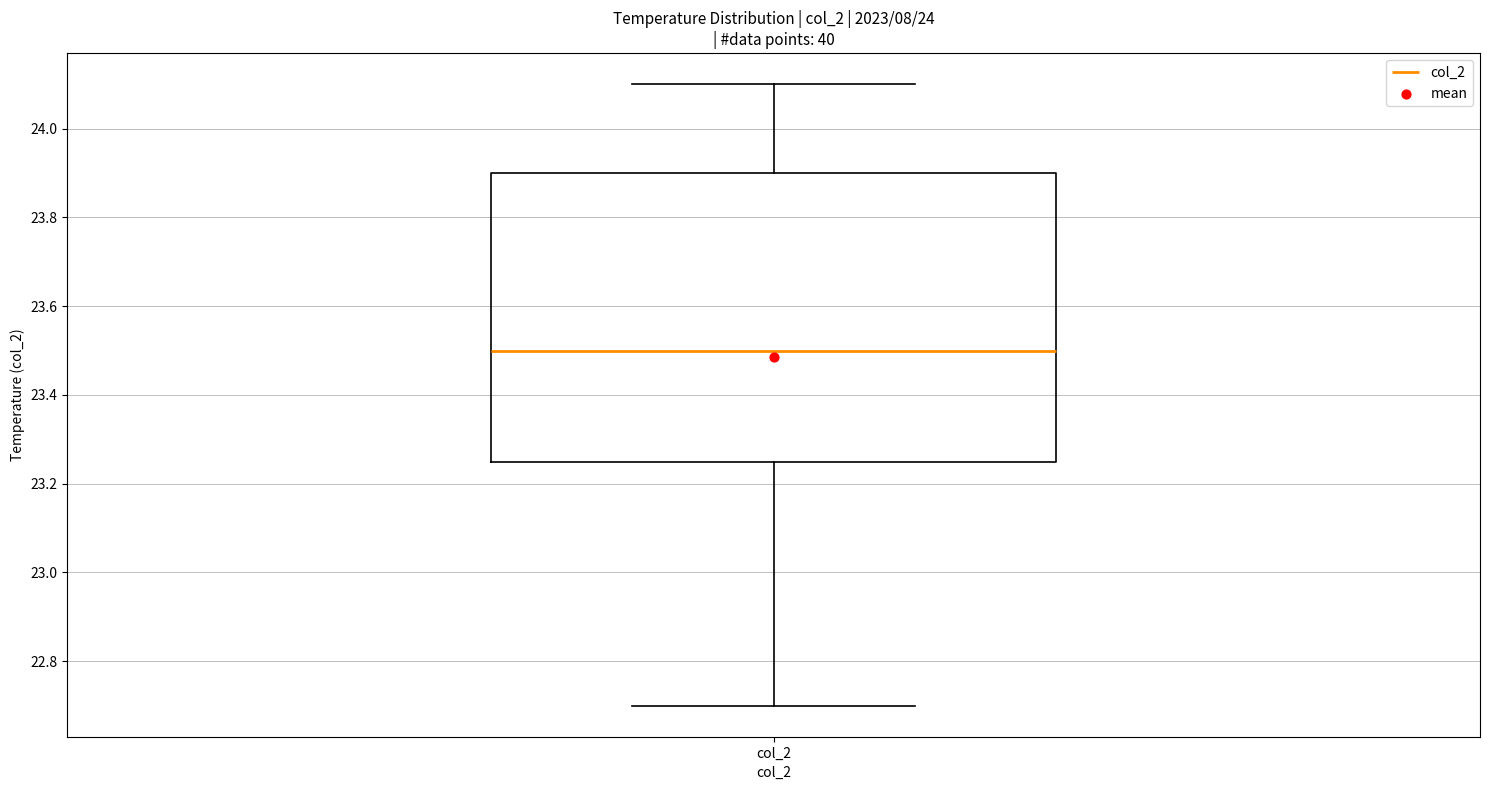

Transcribe this box plot: give where the median line is, the range the box spans, and where the two whiskers end, as read against the y-axis. The values are not printed on the chart, so give them approximately, as read against the axis.

median 23.50, box 23.26 to 23.90, whiskers 22.70 to 24.10